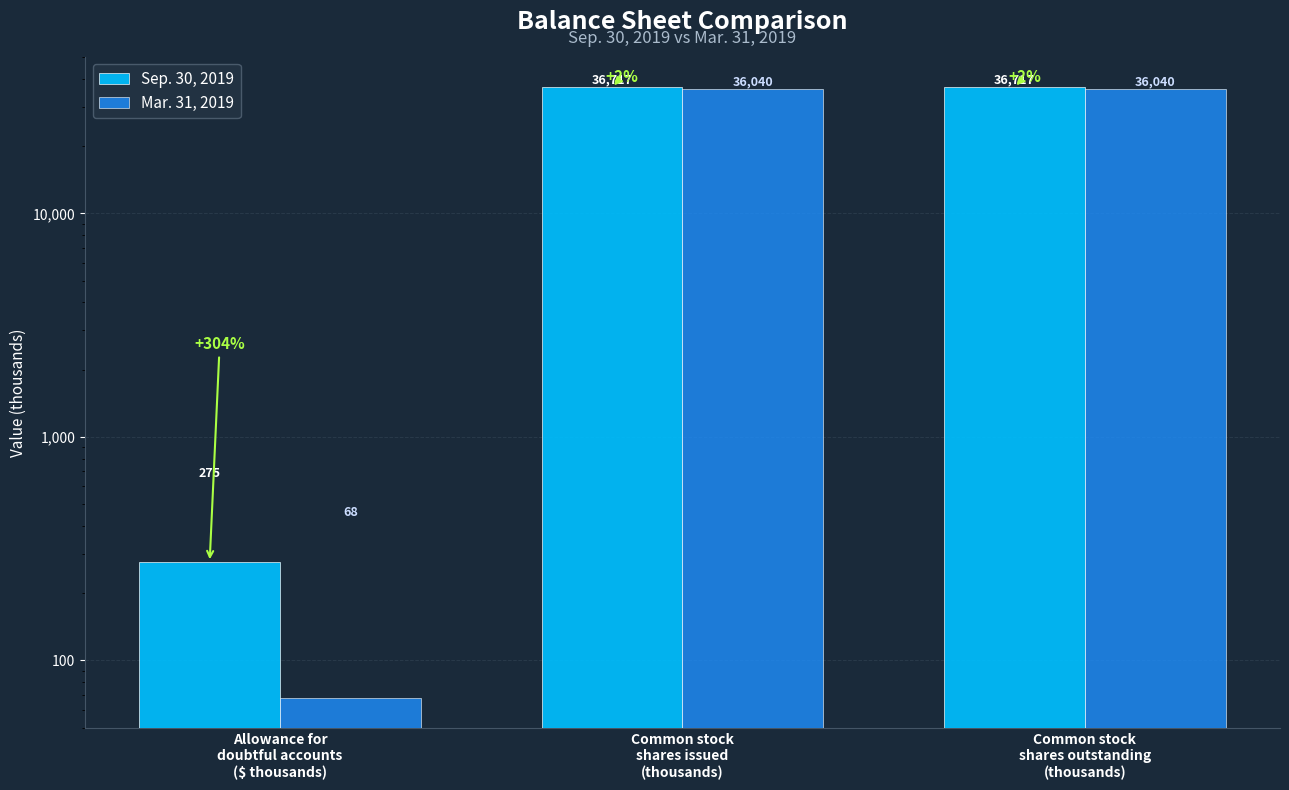

Read the Sep. 30, 2019 value at Allowance for
doubtful accounts
($ thousands), to the nearest 10.

280